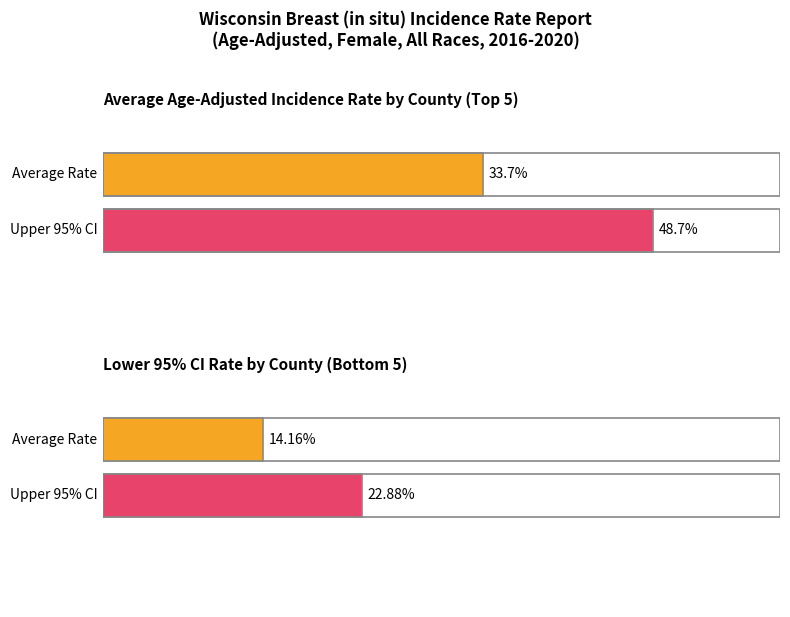

How many bars are there in each group?

2